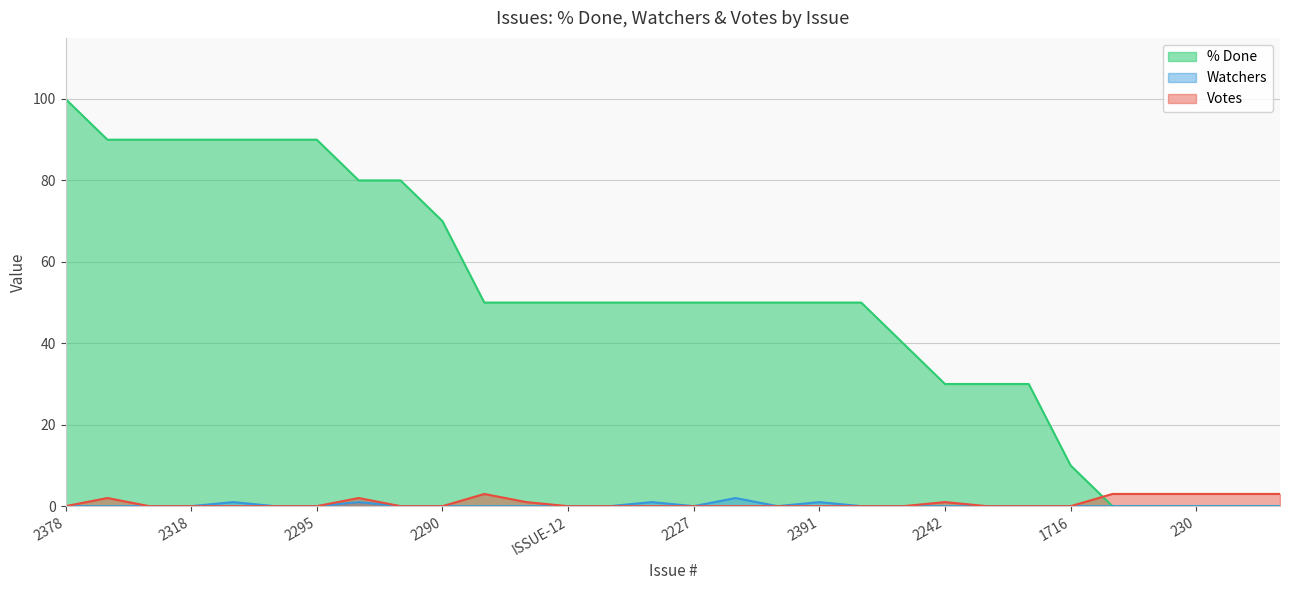

True or false: % Done has more than 1 points higher than both neighbors.

False